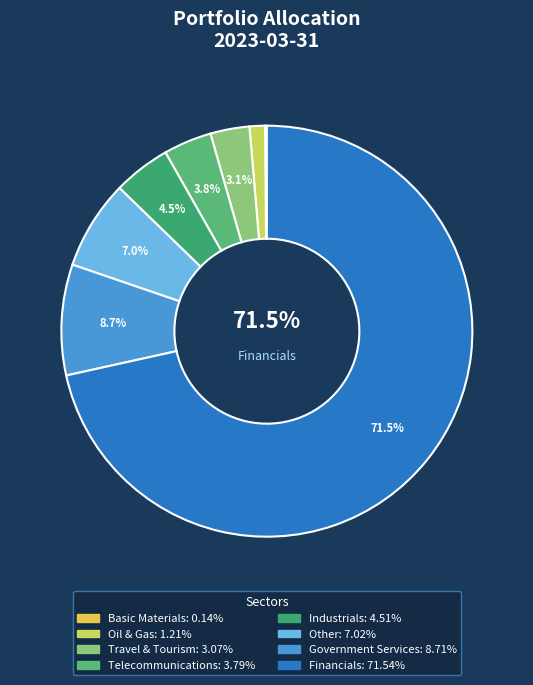

The Oil & Gas slice represents 11% of the pie. True or false?

False